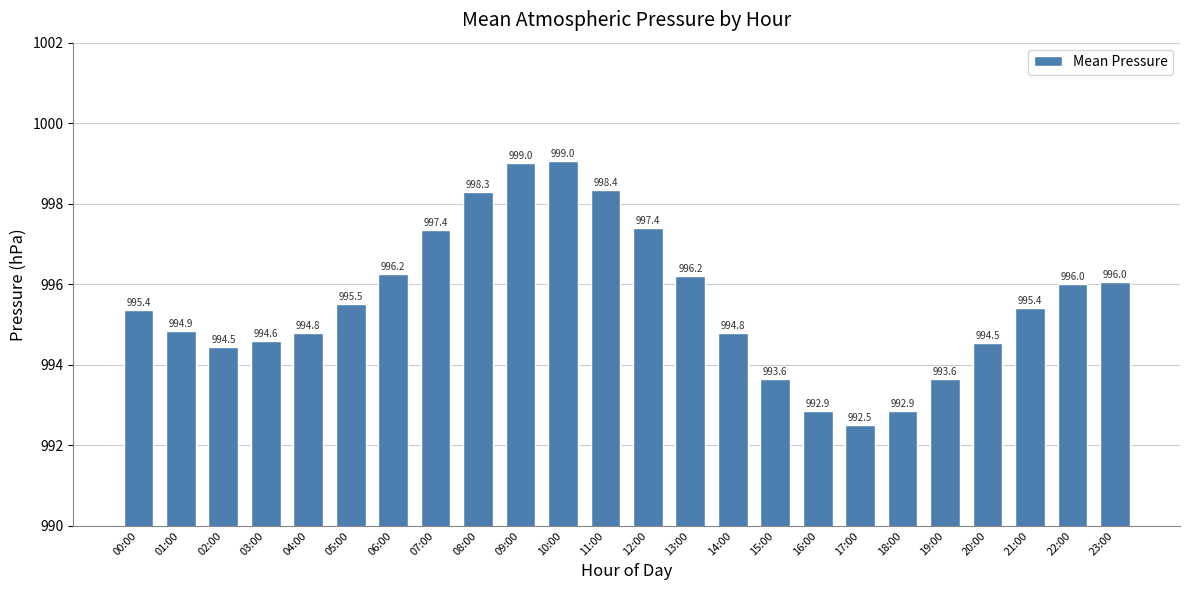

What is the label of the 14th bar from the right?

10:00